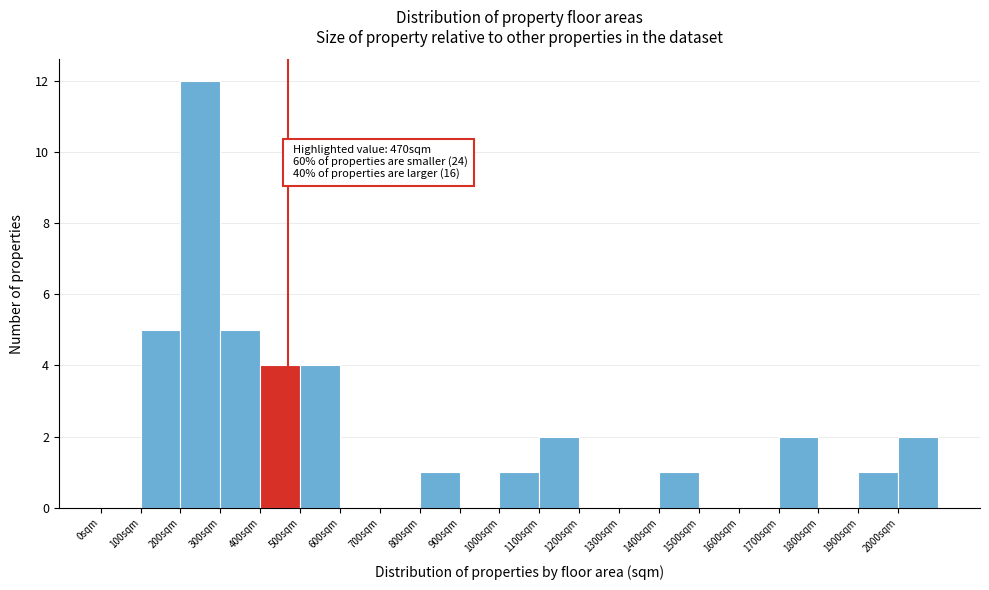

Which range on the x-axis has the tallest bar?

200 to 300